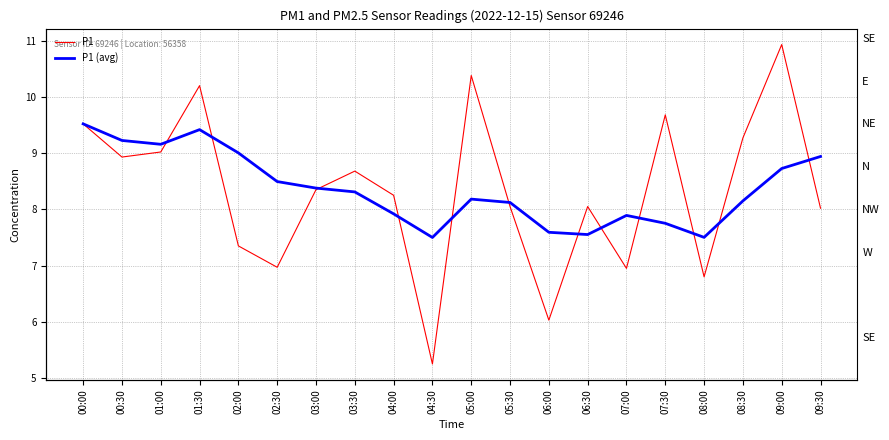

Is the value of P1 (avg) at 00:00 greater than the value of P1 at 02:00?

Yes